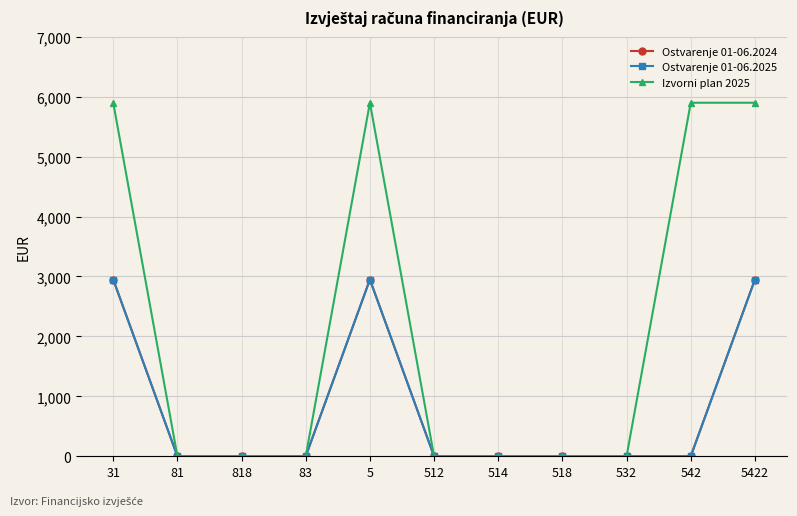

Which series has the widest spread of values?

Izvorni plan 2025